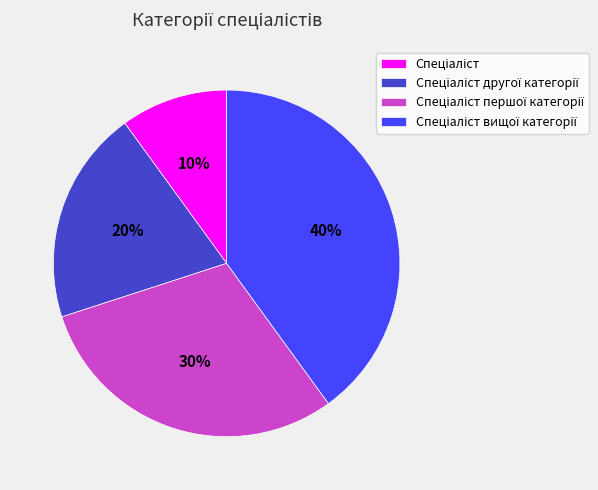

Count the number of slices in the pie.

4